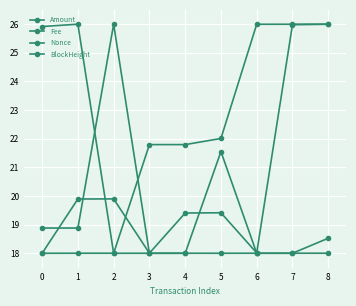

Is it true that Amount equals 26.0 at 7?

True